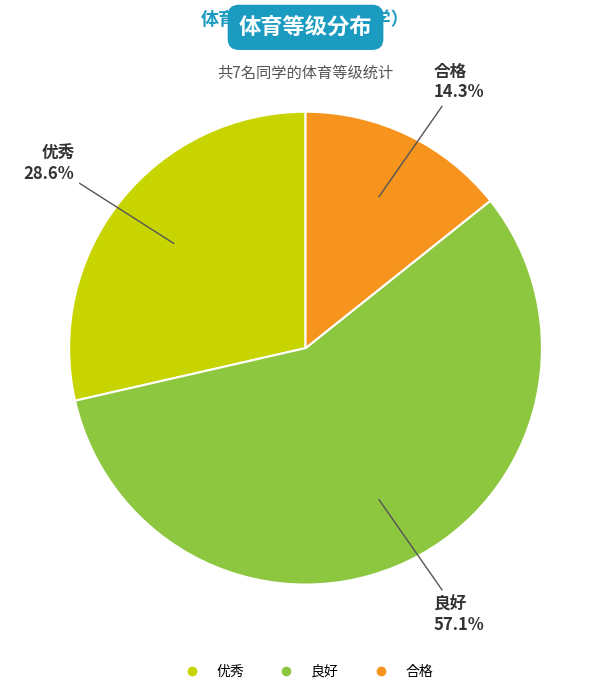

What is the largest slice in the pie chart?

良好